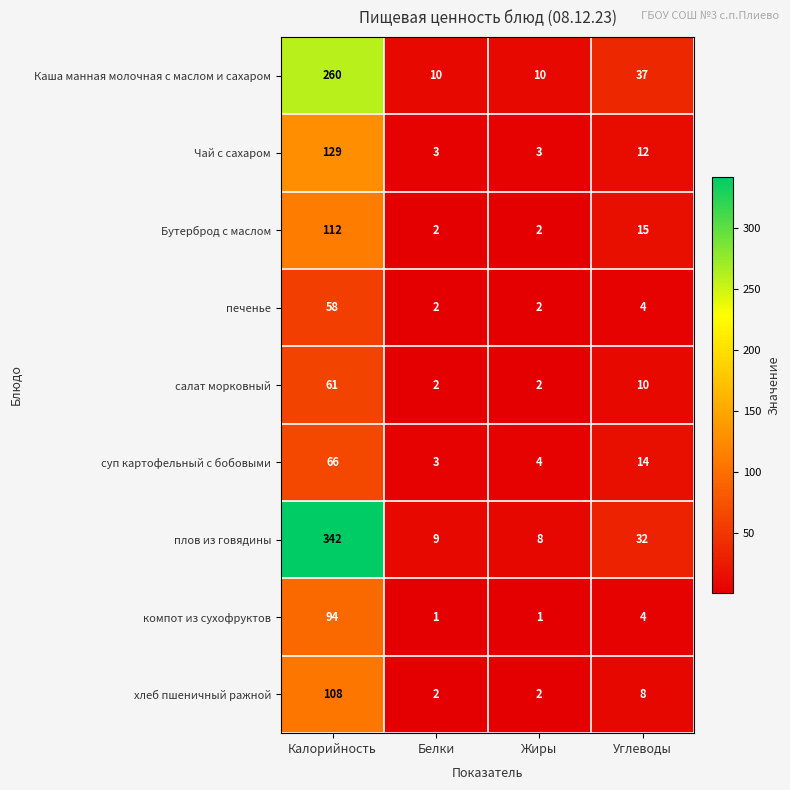

Is the value of Каша манная молочная с маслом и сахаром at Углеводы greater than the value of суп картофельный с бобовыми at Углеводы?

Yes